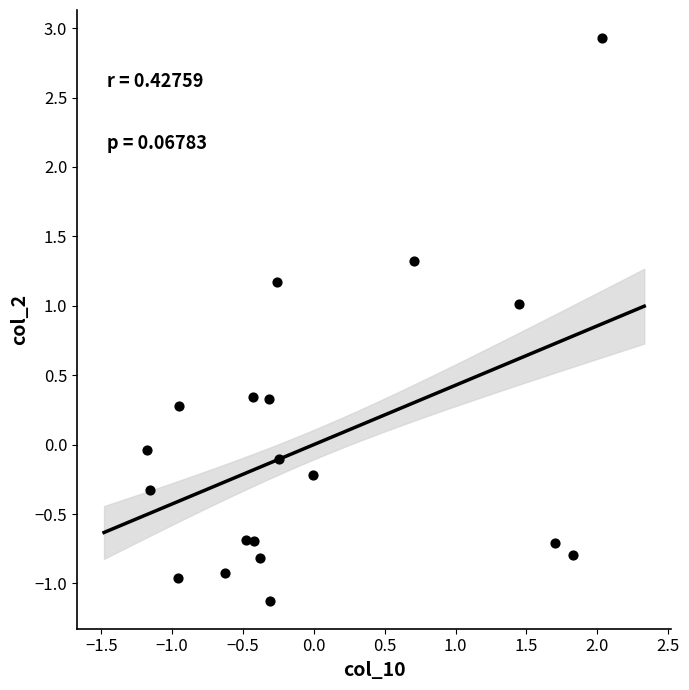

What is the range of X values (max minus min)?

3.2